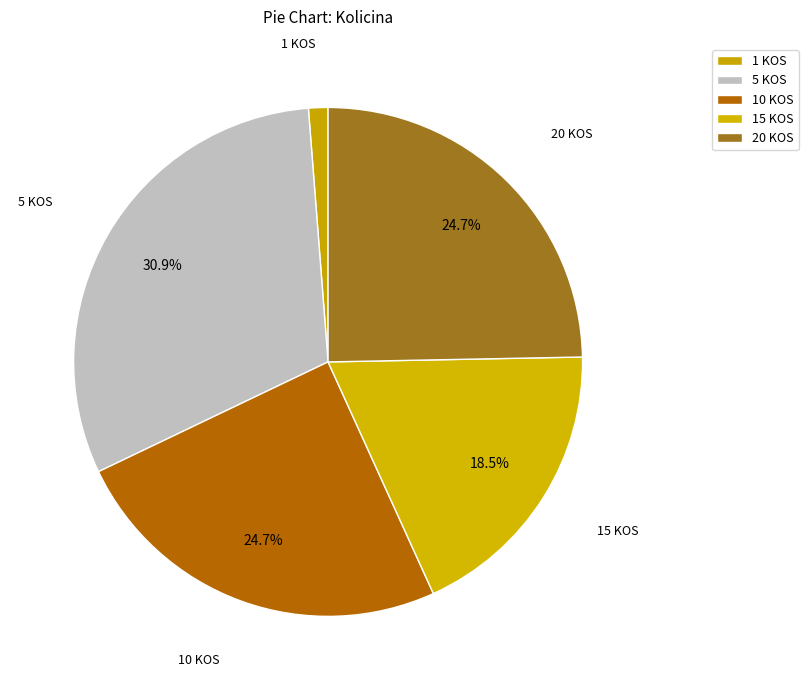

How many segments does this pie chart have?

5